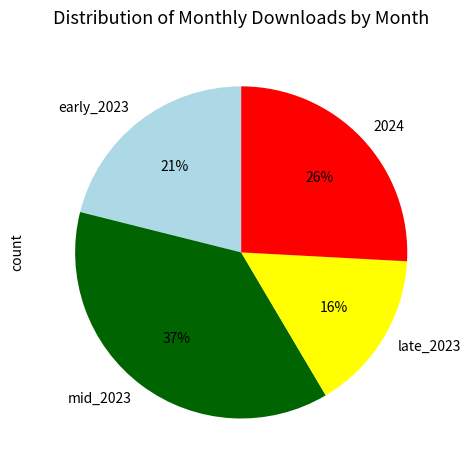

Between 2024 and late_2023, which is larger?

2024